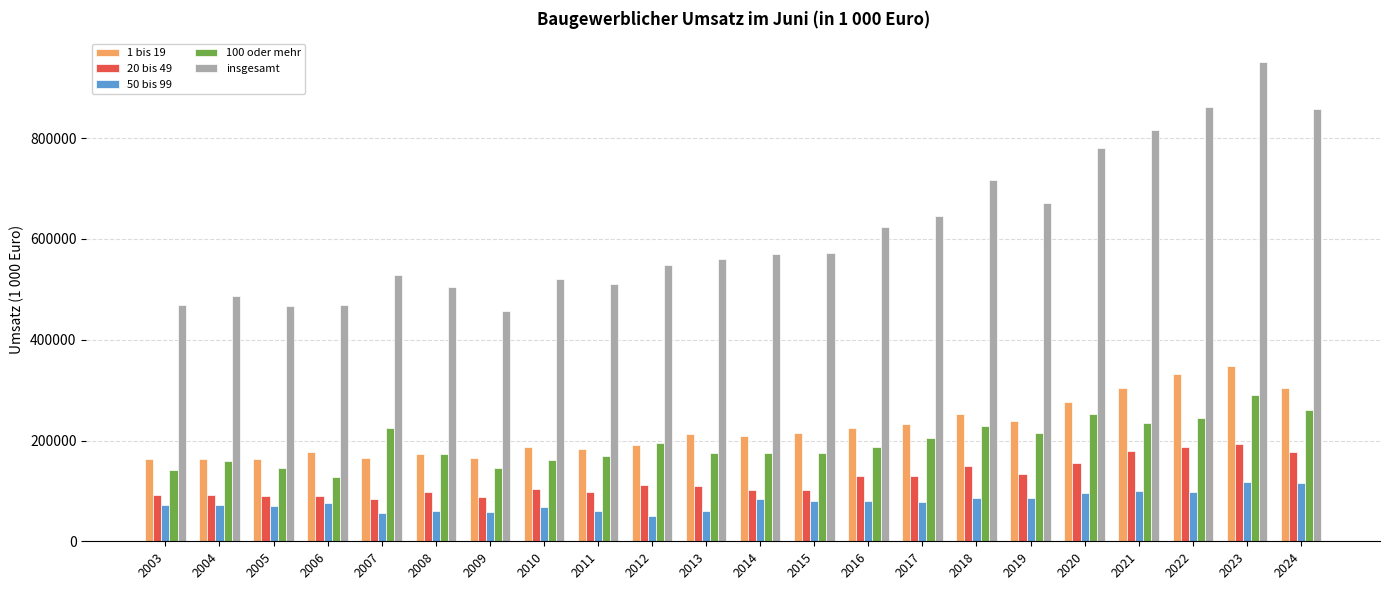

The 50 bis 99 series shows 76121 at 2006. True or false?

True